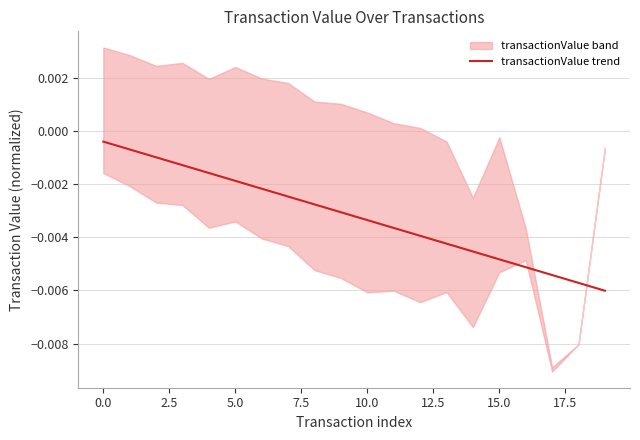

How many lines are shown in the chart?

1